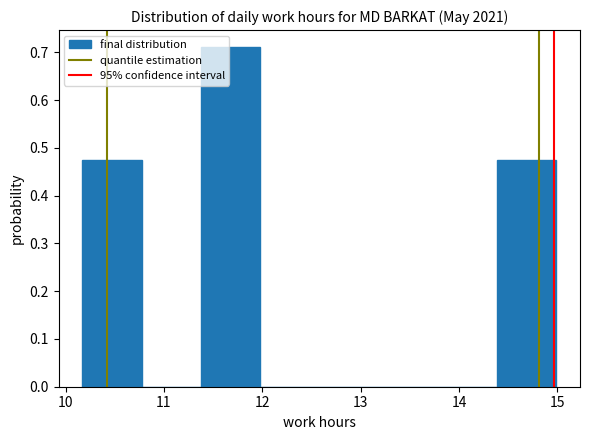

Reading left to right, transcribe this chart: for each bar, give the range it covers on the x-axis and its height. Neither the bar edges nor the heights are printed on the chart, so give them approximately, as read against the axes.

10.2 to 10.8: 0.47
10.8 to 11.4: 0
11.4 to 12.0: 0.71
12.0 to 12.6: 0
12.6 to 13.2: 0
13.2 to 13.8: 0
13.8 to 14.4: 0
14.4 to 15.0: 0.47